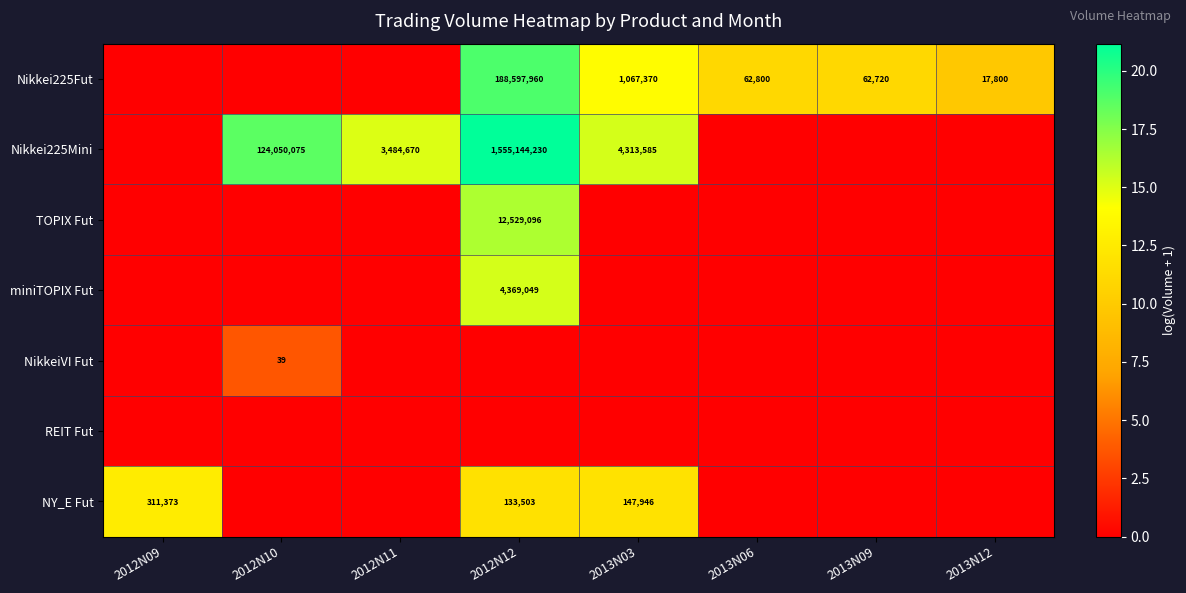

What is the total value across all series at 2013N03?

41.1